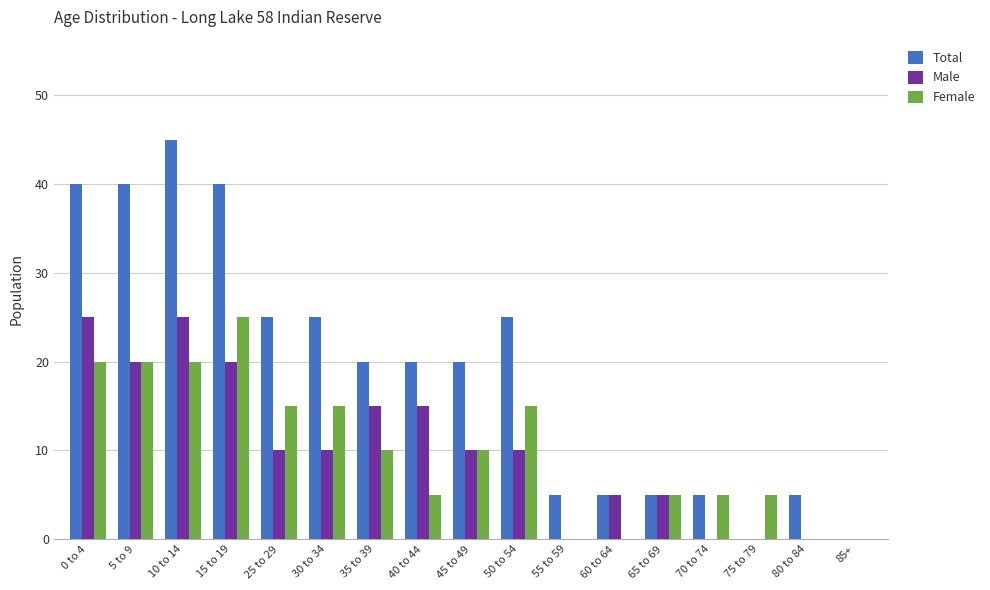

Reading right to left, list all the values displayed in this chart.

Total: 85+=0	80 to 84=5	75 to 79=0	70 to 74=5	65 to 69=5	60 to 64=5	55 to 59=5	50 to 54=25	45 to 49=20	40 to 44=20	35 to 39=20	30 to 34=25	25 to 29=25	15 to 19=40	10 to 14=45	5 to 9=40	0 to 4=40
Male: 85+=0	80 to 84=0	75 to 79=0	70 to 74=0	65 to 69=5	60 to 64=5	55 to 59=0	50 to 54=10	45 to 49=10	40 to 44=15	35 to 39=15	30 to 34=10	25 to 29=10	15 to 19=20	10 to 14=25	5 to 9=20	0 to 4=25
Female: 85+=0	80 to 84=0	75 to 79=5	70 to 74=5	65 to 69=5	60 to 64=0	55 to 59=0	50 to 54=15	45 to 49=10	40 to 44=5	35 to 39=10	30 to 34=15	25 to 29=15	15 to 19=25	10 to 14=20	5 to 9=20	0 to 4=20